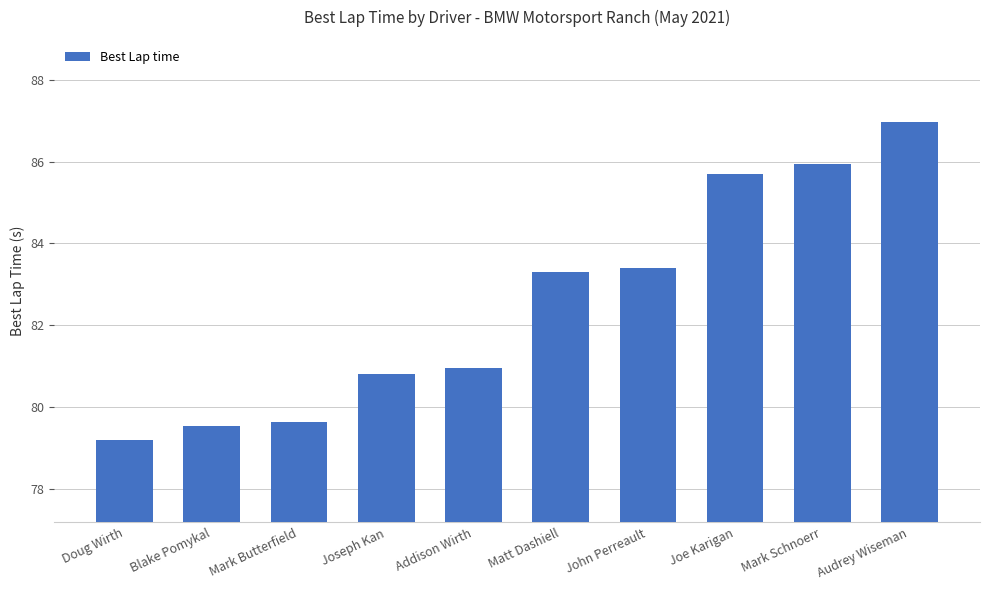

What is the sum of the values at Addison Wirth and Audrey Wiseman?

167.9